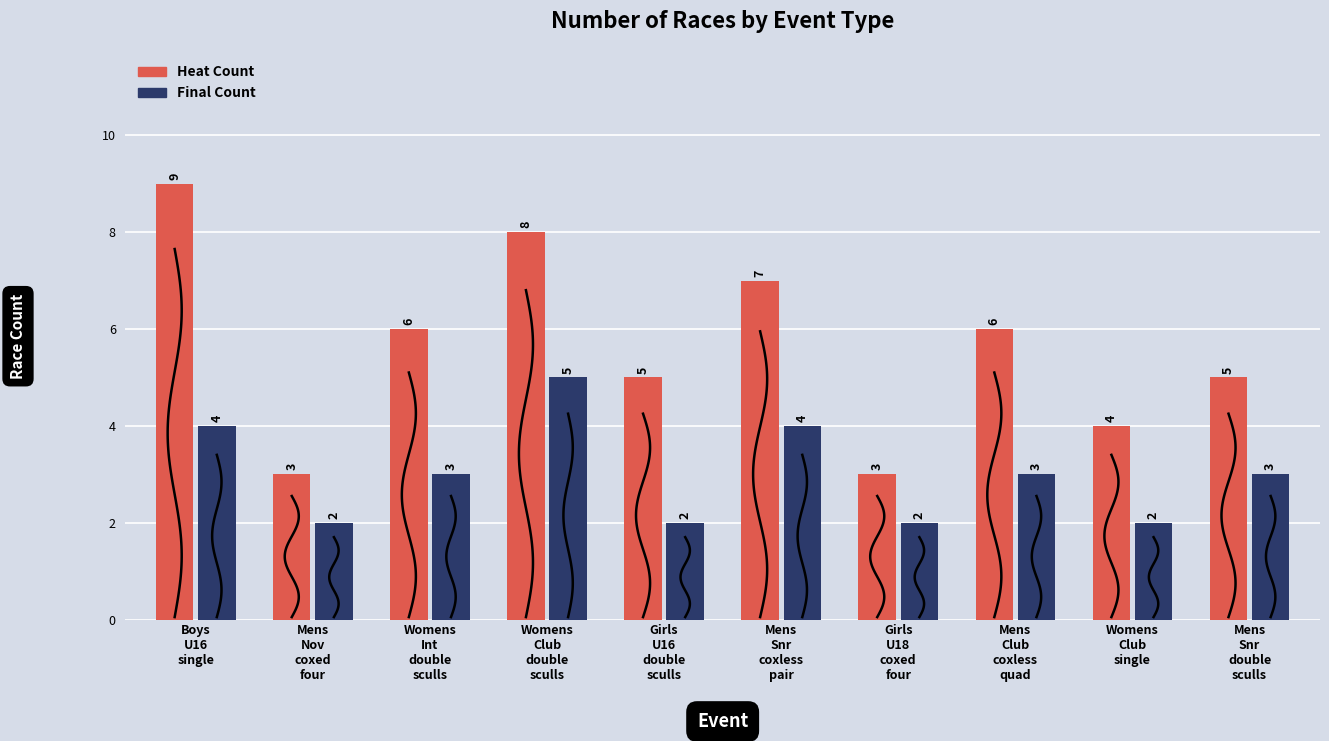

Where is Heat Count nearest to the value 6?

Womens
Int
double
sculls